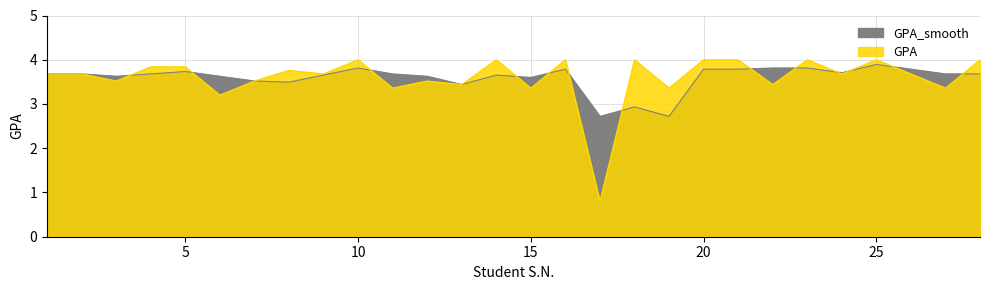

Where is the first local minimum?

3